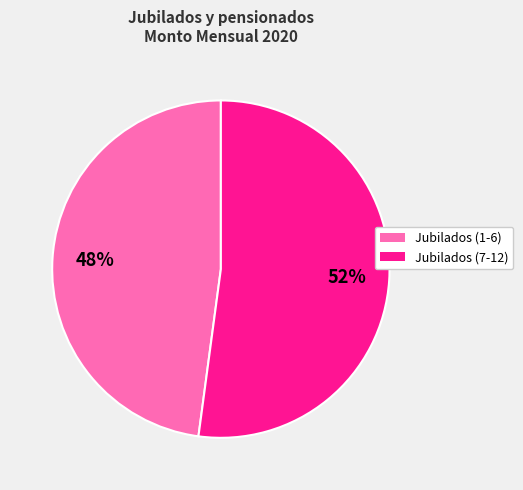

Count the number of slices in the pie.

2